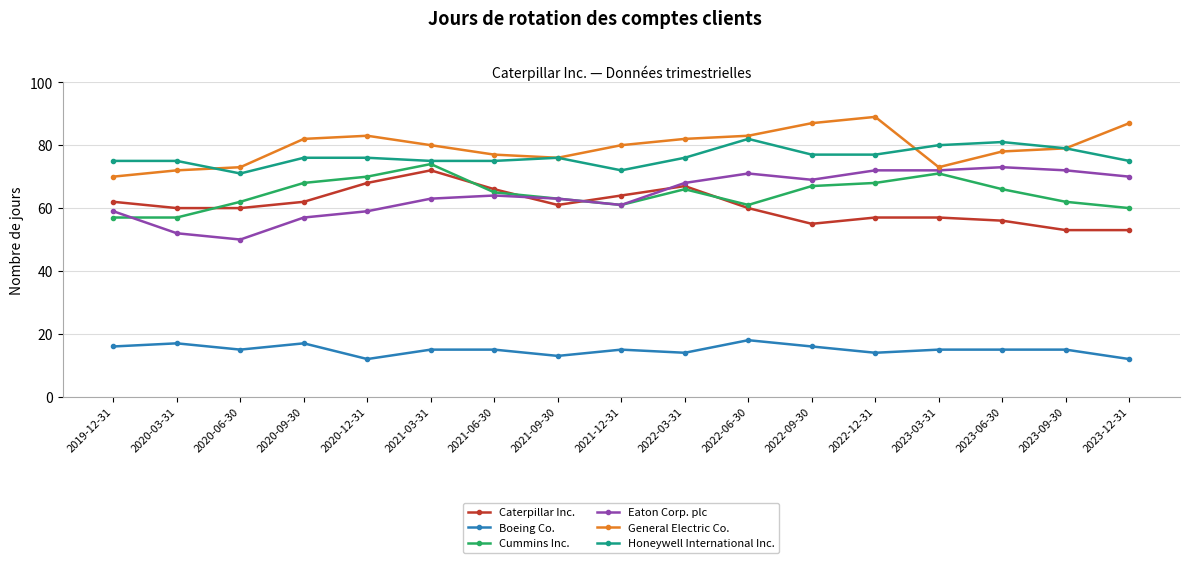

What is the minimum value shown in the chart?

12